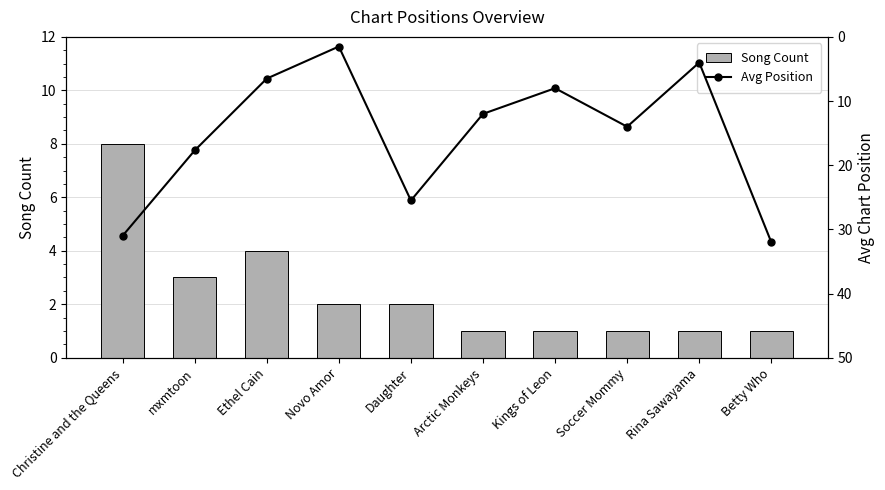

What is the average value of the Song Count series?

2.4